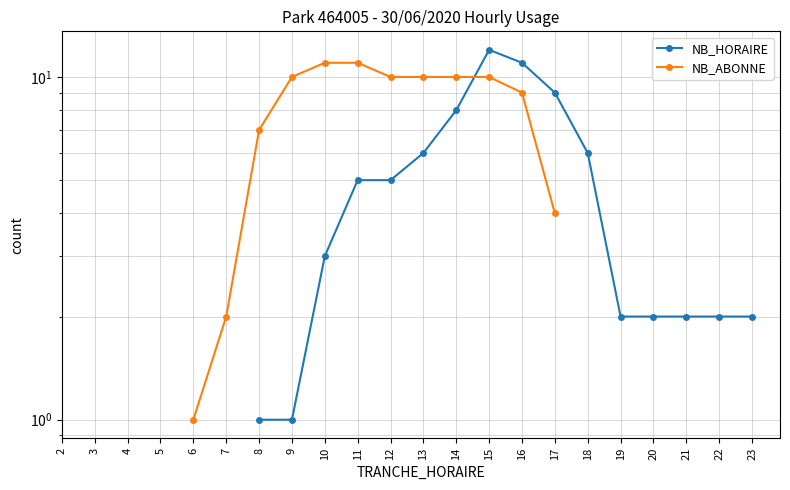

Between which two adjacent categories do NB_ABONNE and NB_HORAIRE first intersect?

14 and 15